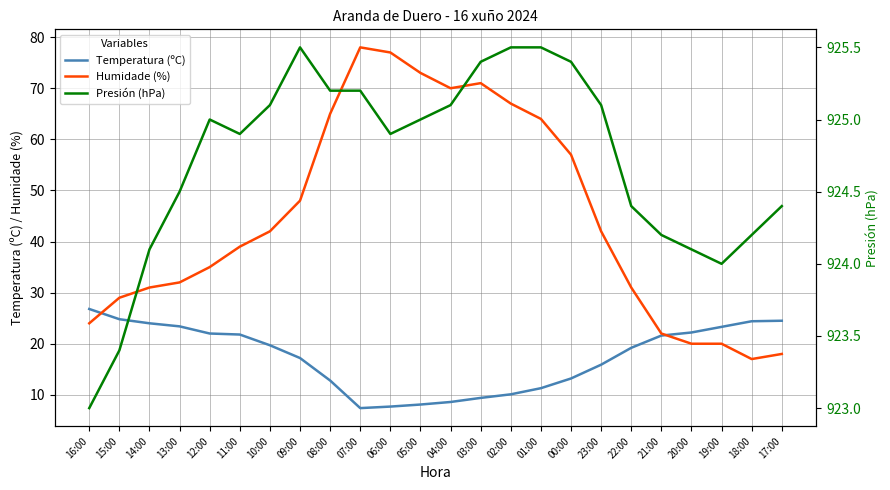

What value does the Presión (hPa) series have at 16:00?

923.0